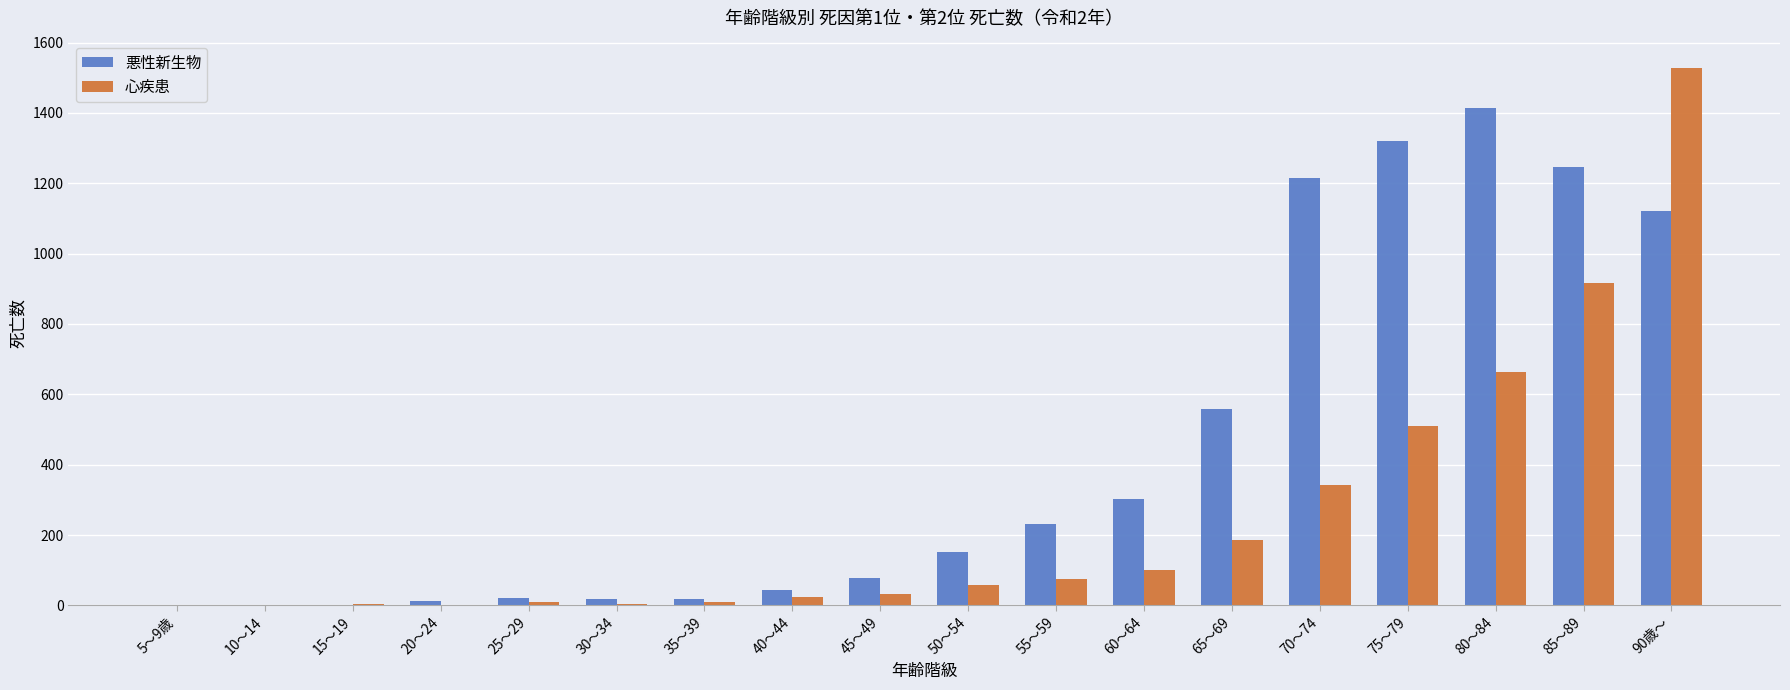

At which category is the sum across all series the highest?

90歳～